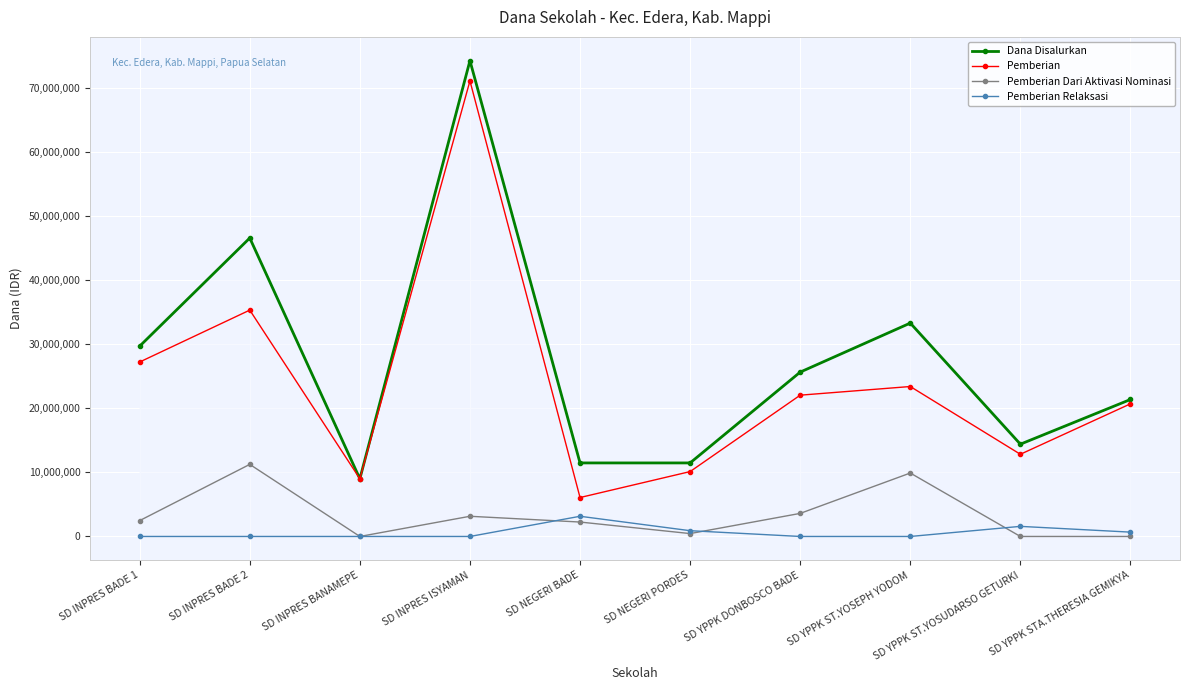

Reading right to left, list all the values displayed in this chart.

Dana Disalurkan: 21375000	14400000	33300000	25650000	11475000	11475000	74250000	9000000	46575000	29700000
Pemberian: 20700000	12825000	23400000	22050000	10125000	6075000	71100000	9000000	35325000	27225000
Pemberian Dari Aktivasi Nominasi: 0	0	9900000	3600000	450000	2250000	3150000	0	11250000	2475000
Pemberian Relaksasi: 675000	1575000	0	0	900000	3150000	0	0	0	0